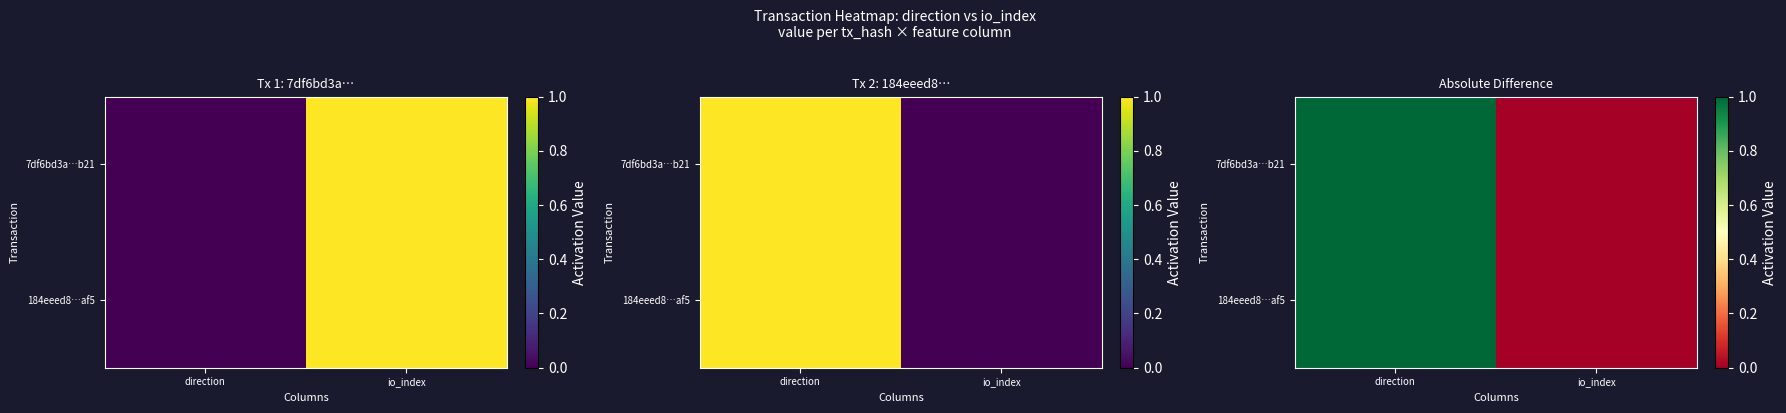

Which series has the largest total across all categories?

7df6bd3a…b21